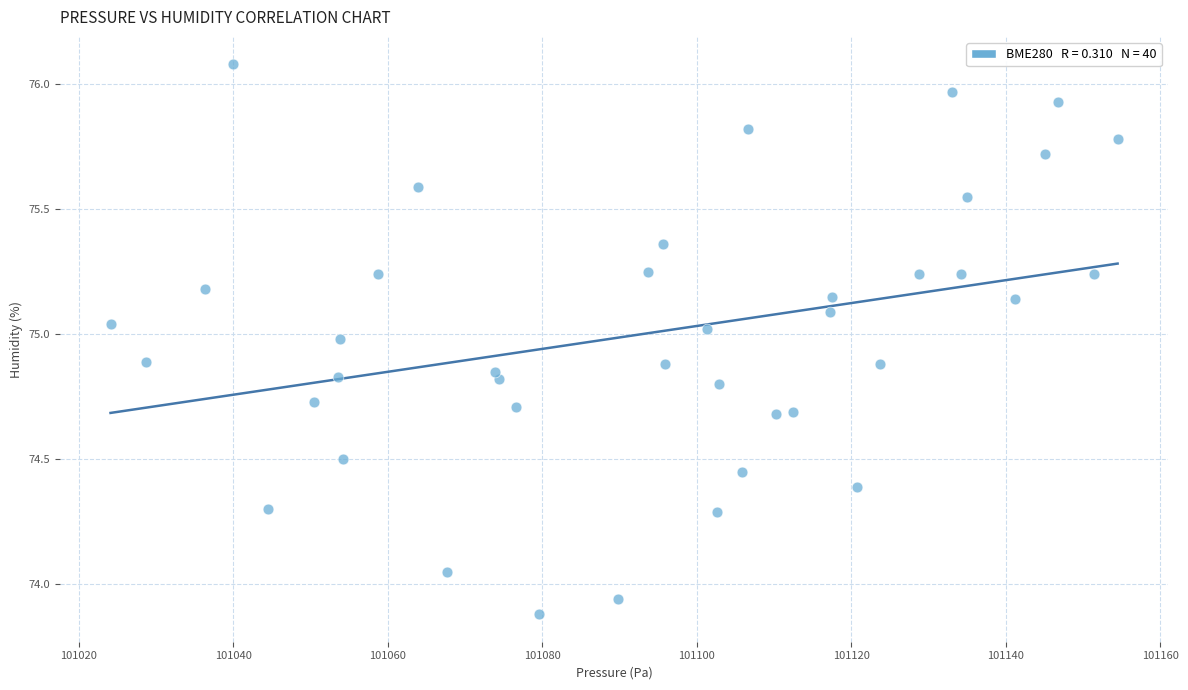

What is the range of Y values (max minus min)?

2.2